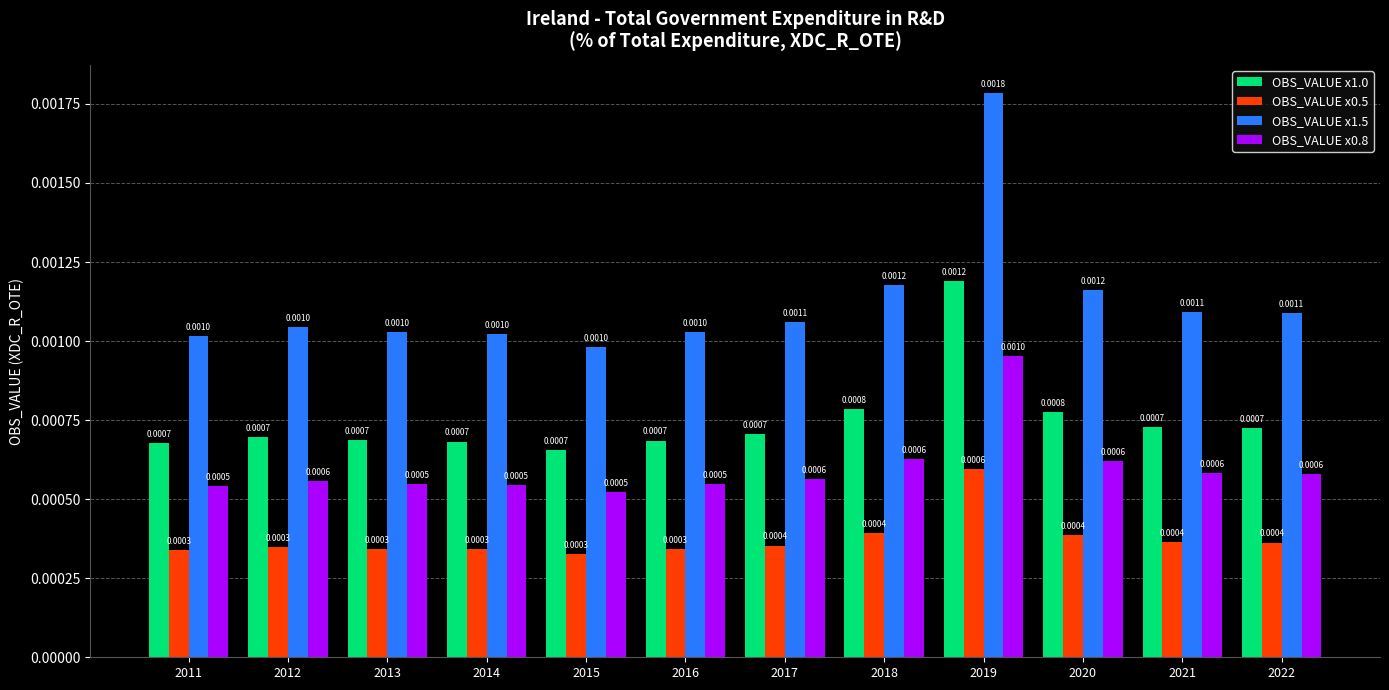

At 2019, list the series in order from smallest to largest.

OBS_VALUE x0.5, OBS_VALUE x0.8, OBS_VALUE x1.0, OBS_VALUE x1.5